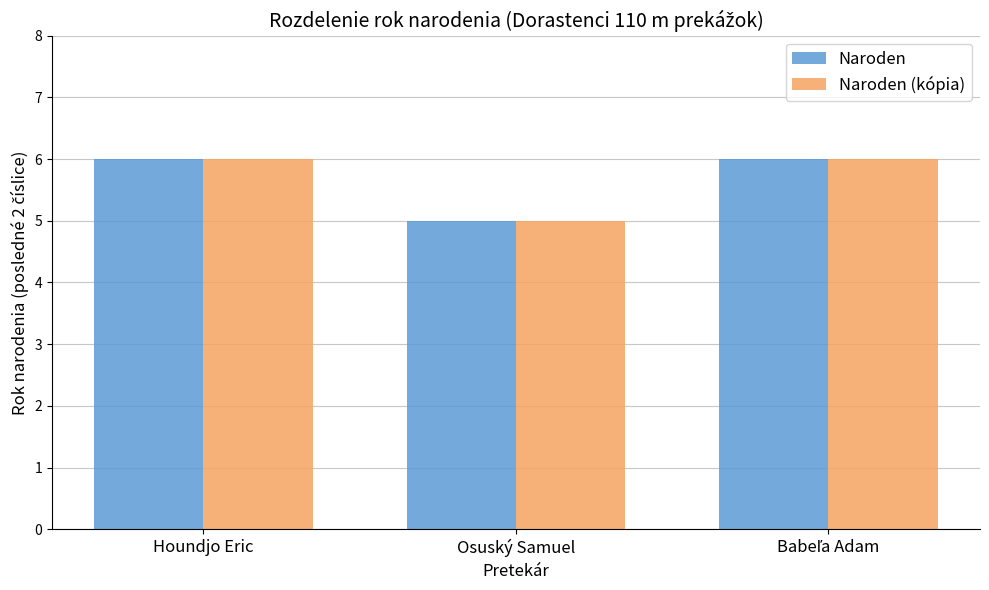

Count the Naroden (kópia) values in the range 5 to 6.

3